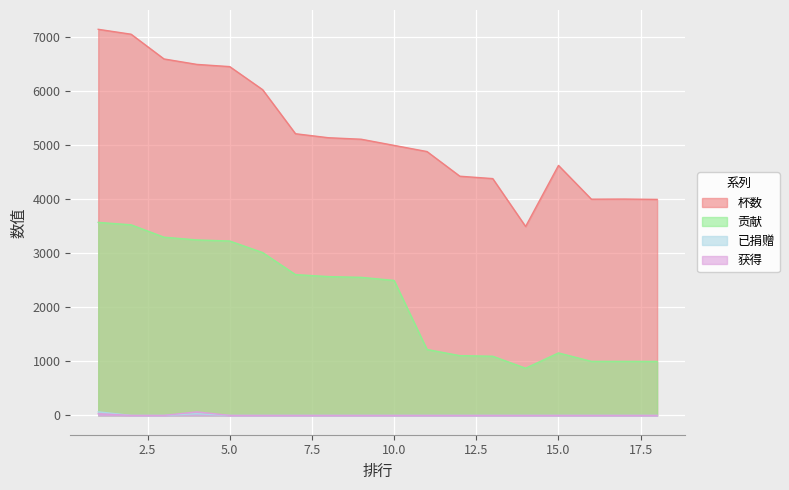

Is it true that 已捐赠 equals 26 at 1?

False